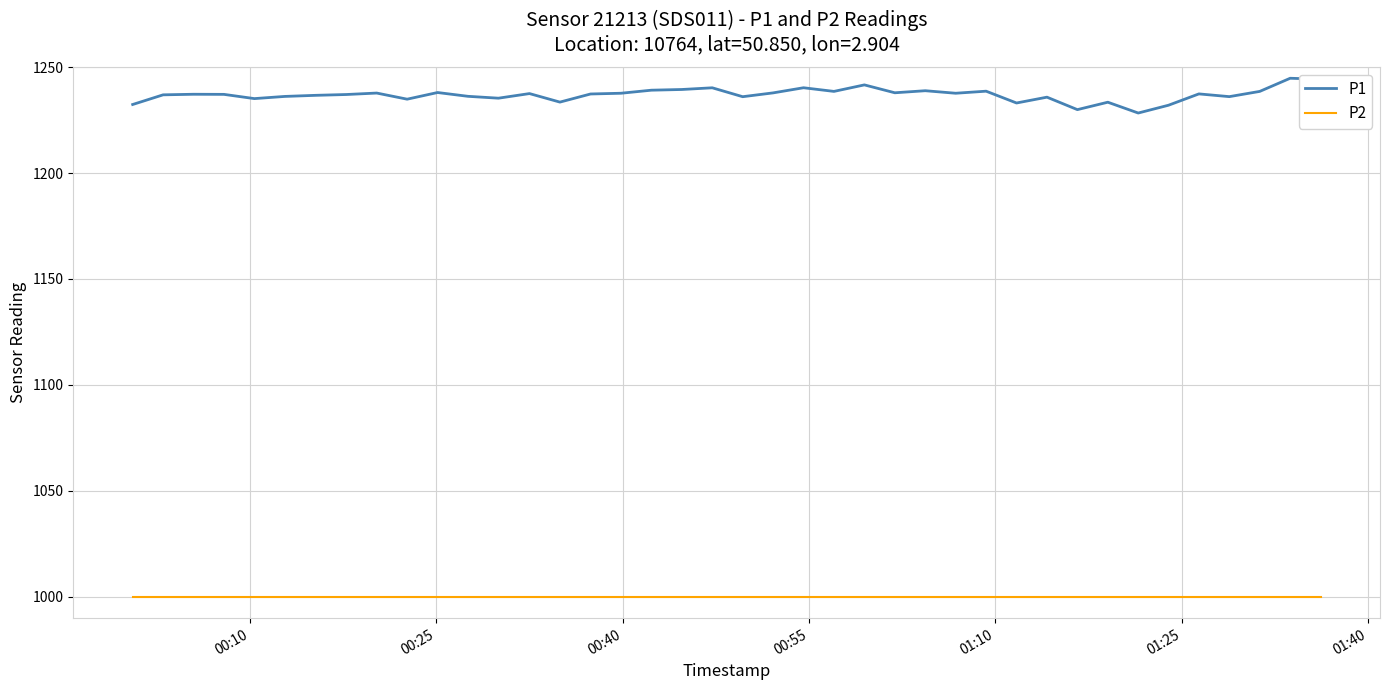

What is the difference between the maximum and minimum values in the P1 series?

16.4